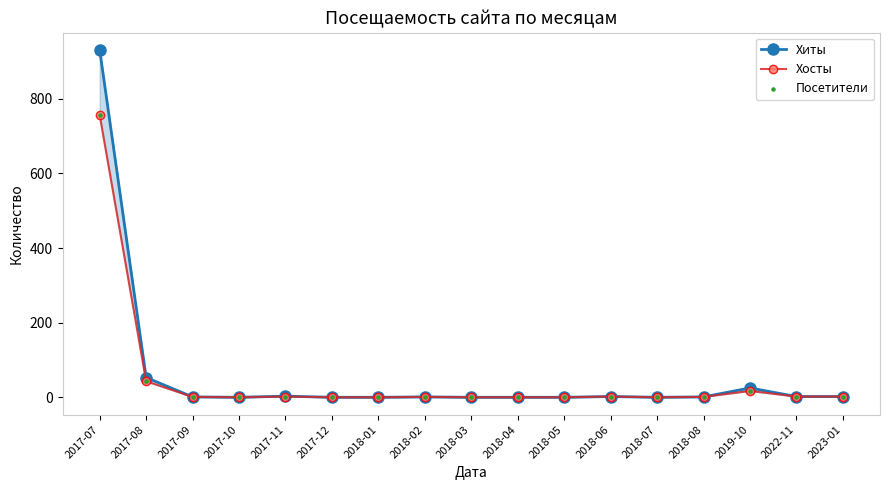

Is the value of Хиты at 2018-03 greater than the value of Хосты at 2018-07?

No